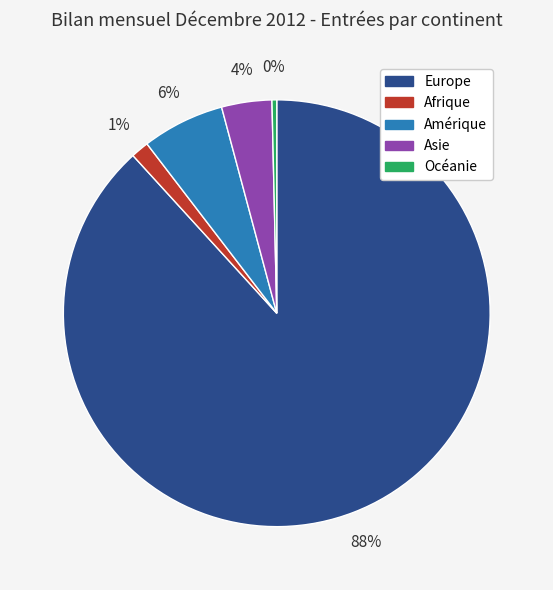

How many slices are in this pie chart?

5